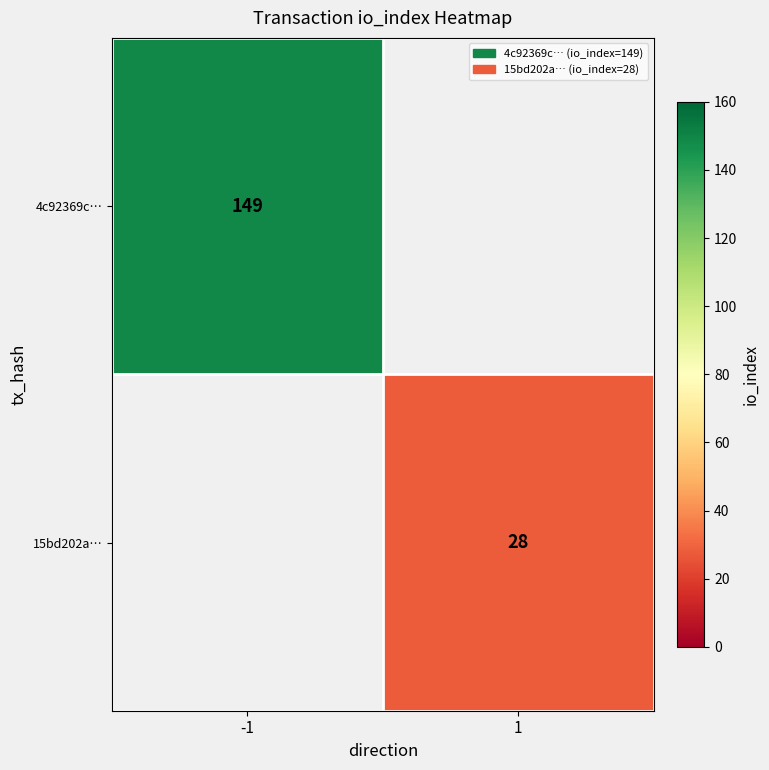

Which category has the lowest value across all series?

1